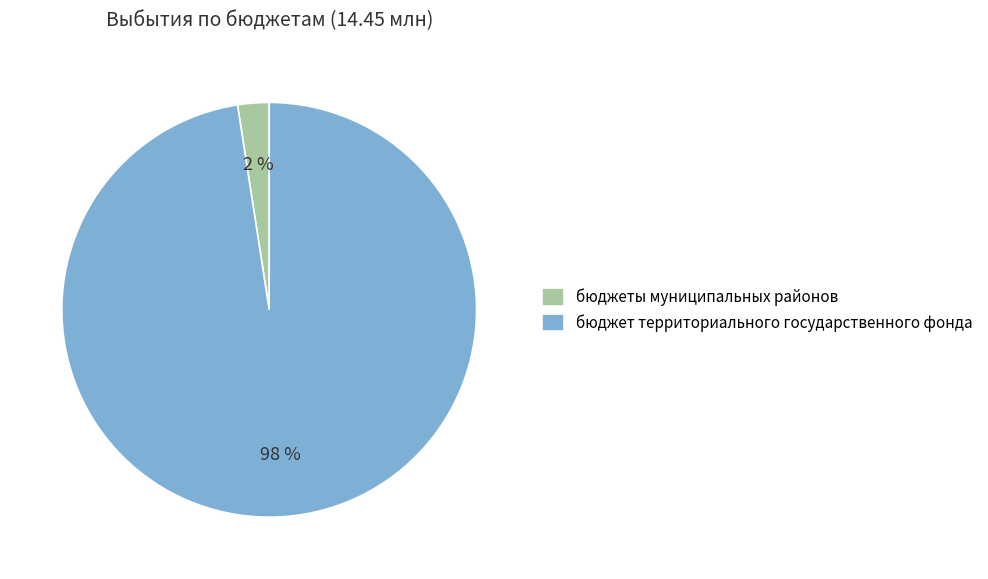

What is the smallest slice in the pie chart?

бюджеты муниципальных районов